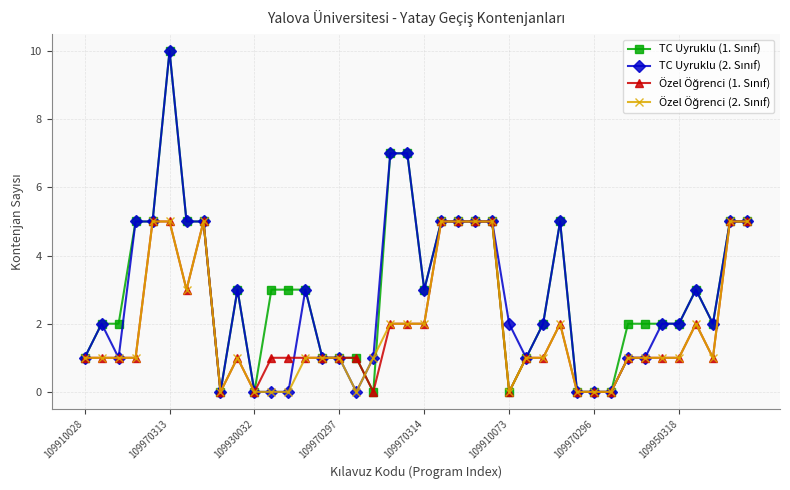

What is the maximum value shown in the chart?

10